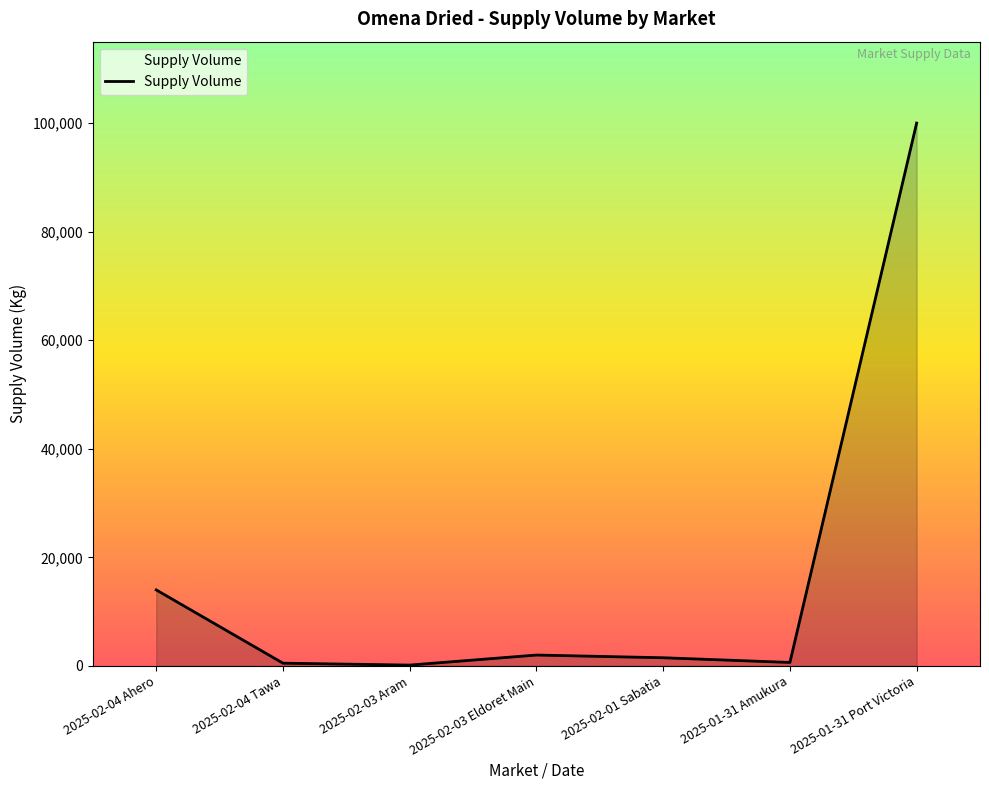

True or false: the data has more than 2 interior local peaks.

False